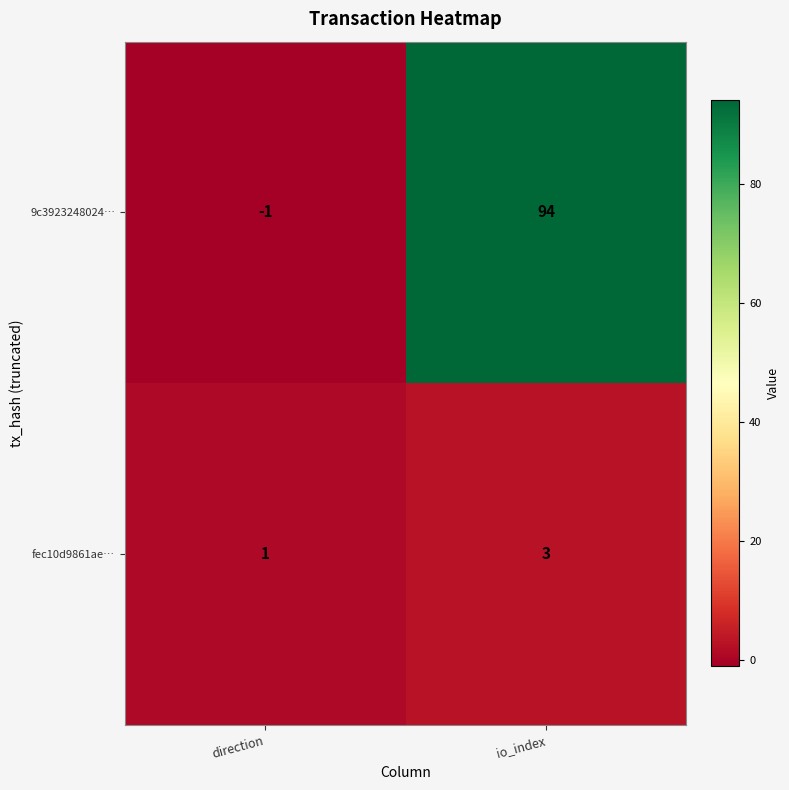

What is the maximum value shown in the chart?

94